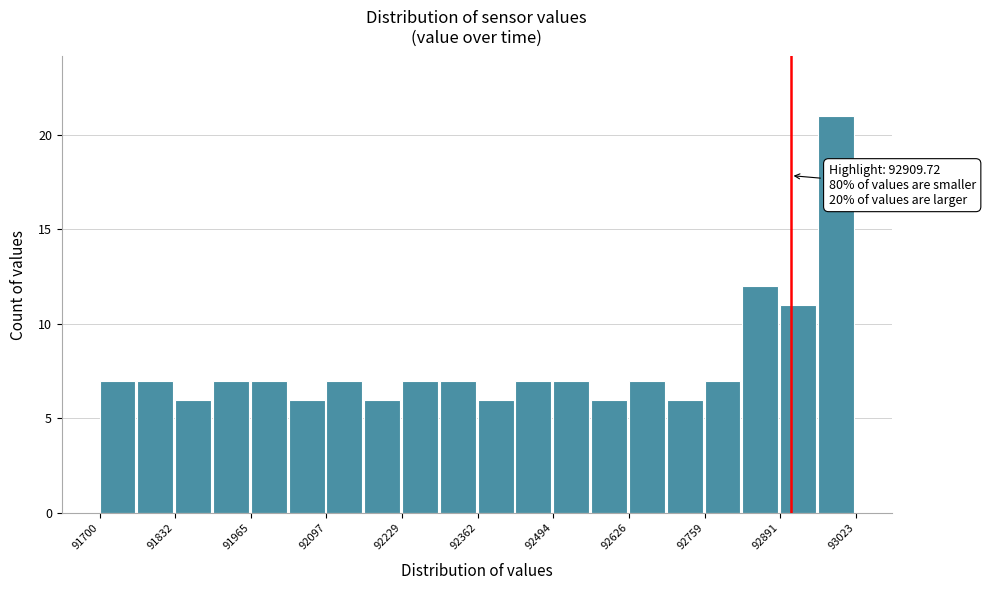

Read against the x-axis, roughly where is the centre of the tallest bar?

92980